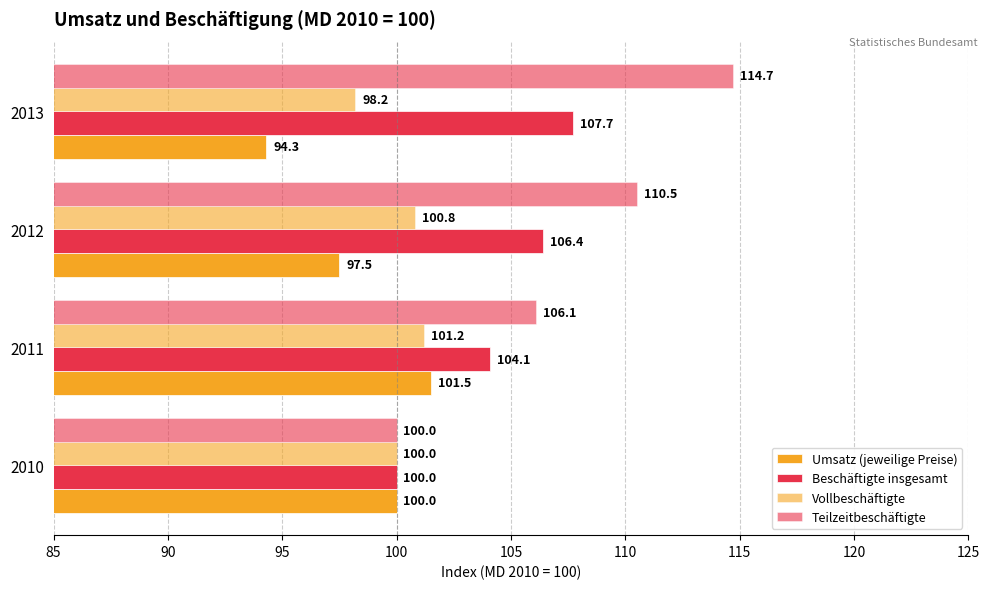

How many data points in Umsatz (jeweilige Preise) are less than 100?

2